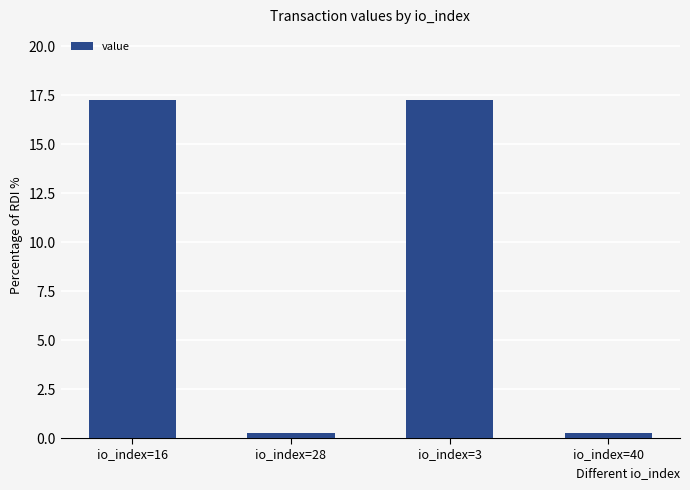

Does the chart contain stacked bars?

No